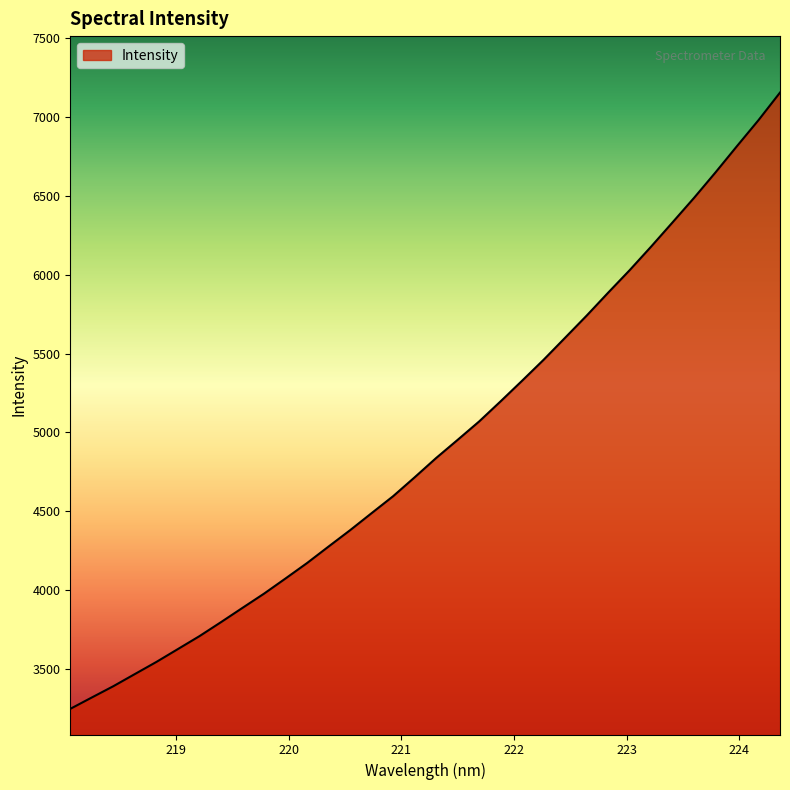

What is the difference between the maximum and minimum values?

3904.0